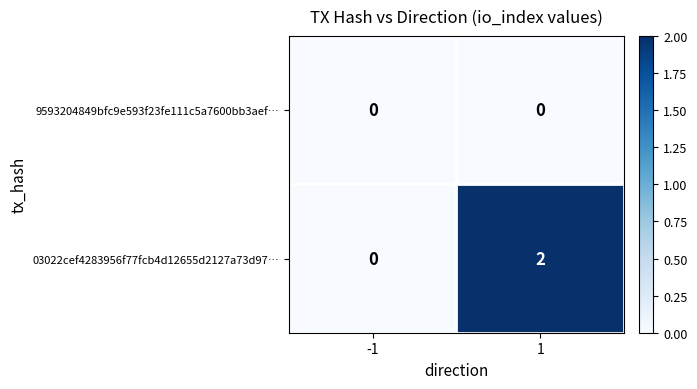

How many series are shown in this chart?

2